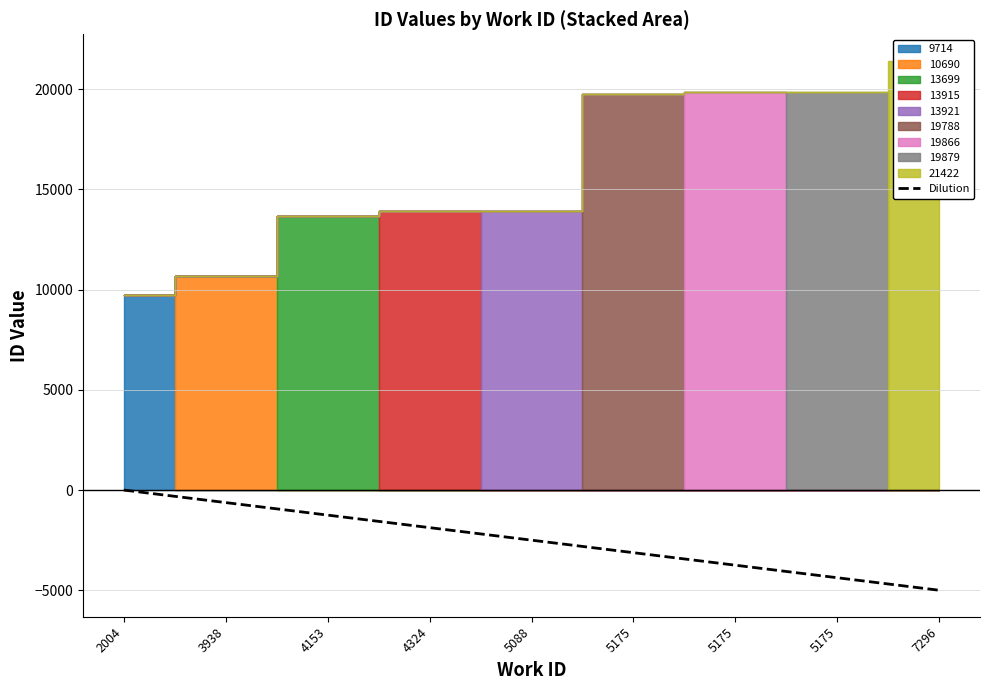

The value at 5175 is -5889. True or false?

False